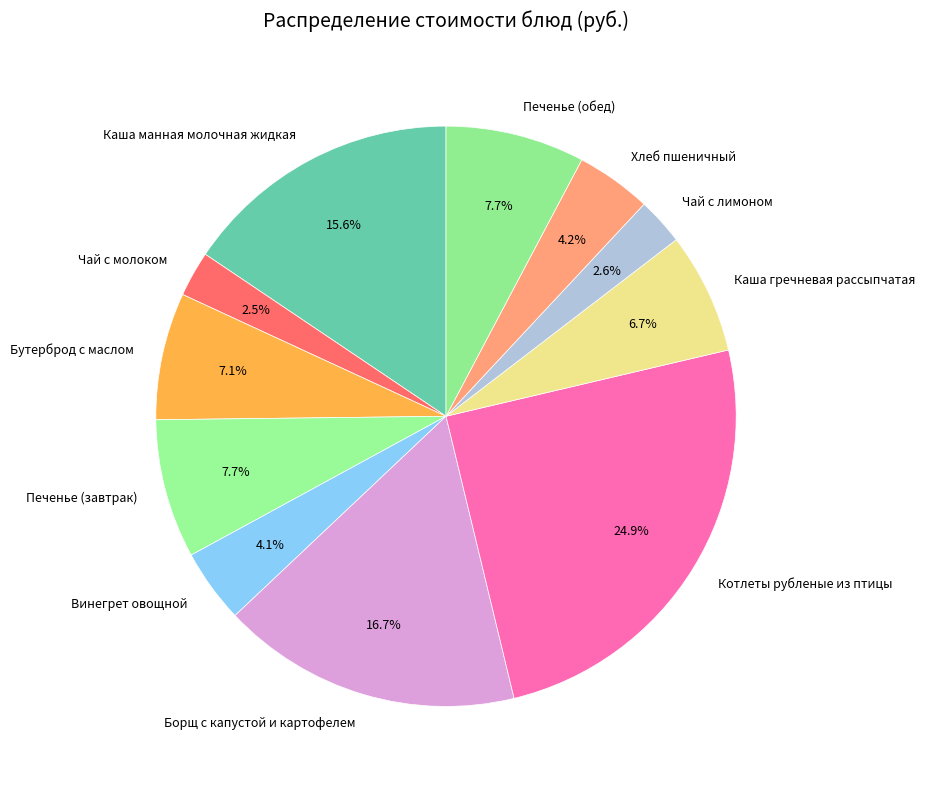

To the nearest percent, what portion does Хлеб пшеничный represent?

4%